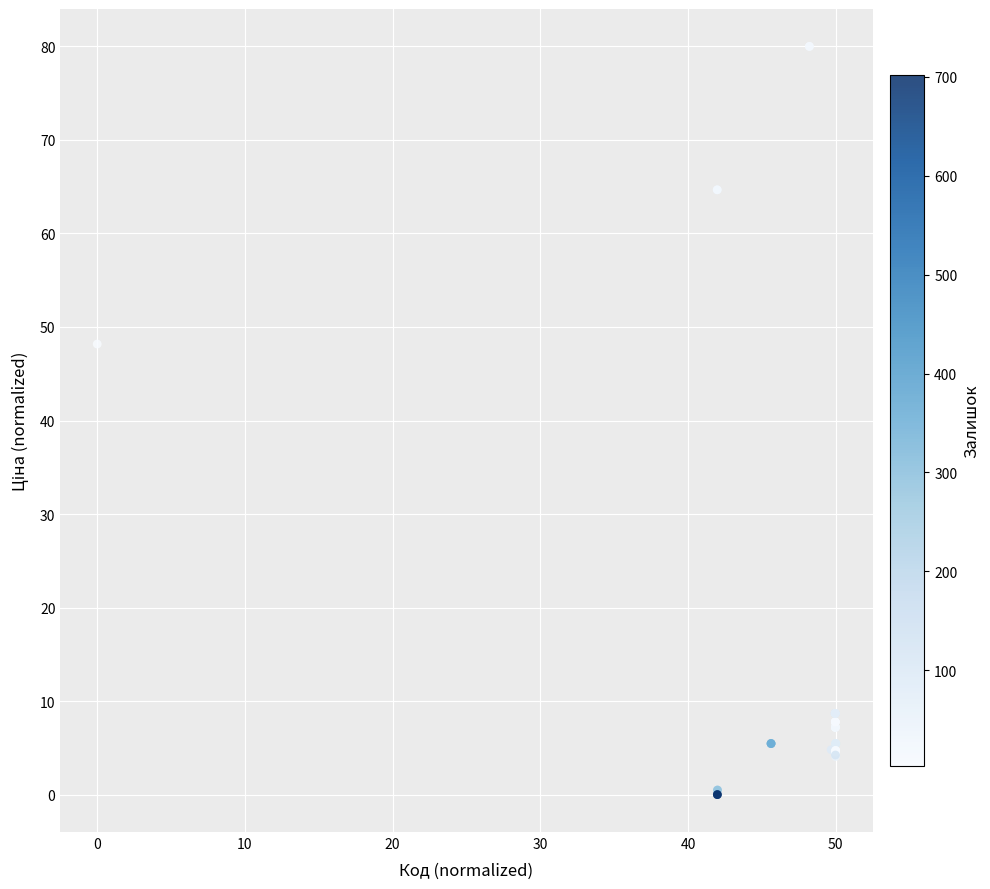

What Y value in the scatter plot is closest to 40?

48.2